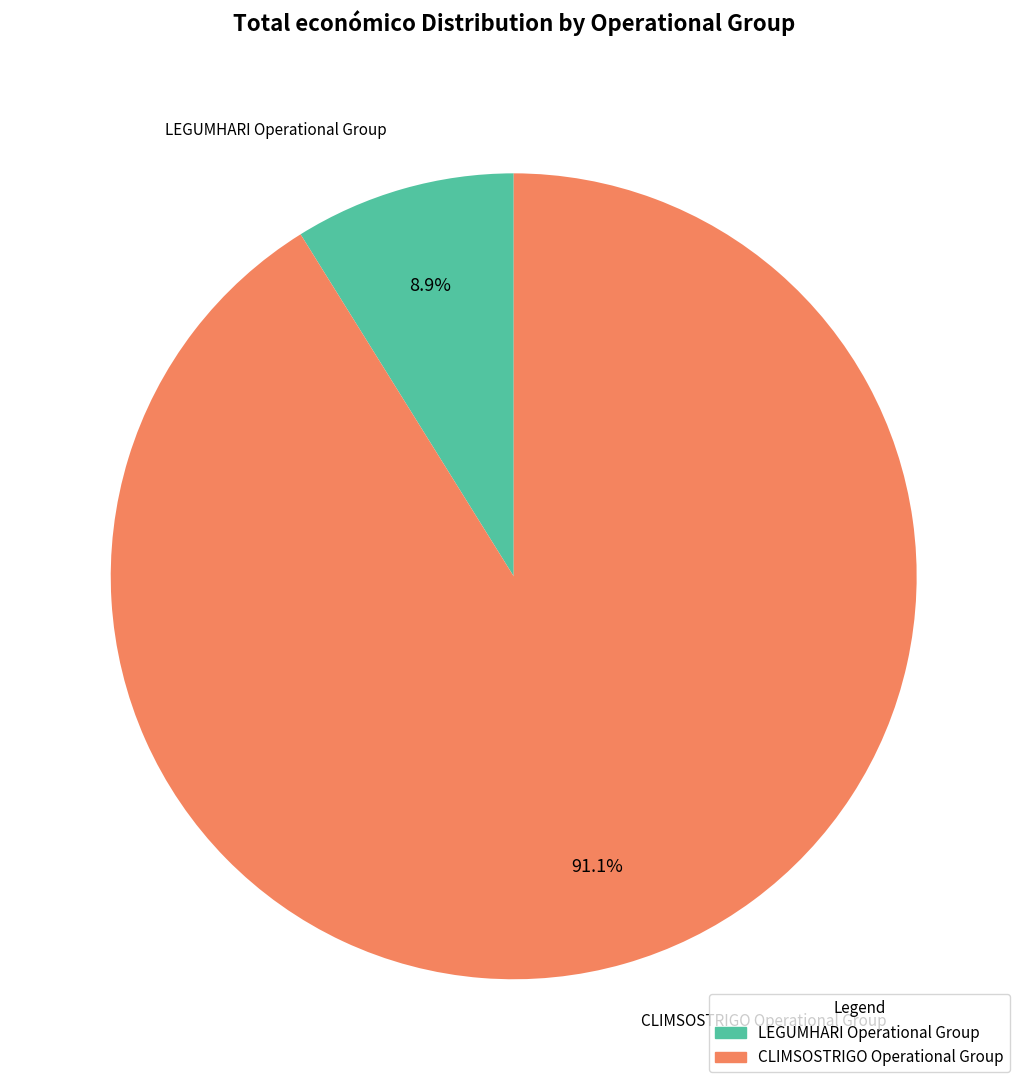

Rank the categories by value from highest to lowest.

CLIMSOSTRIGO Operational Group, LEGUMHARI Operational Group